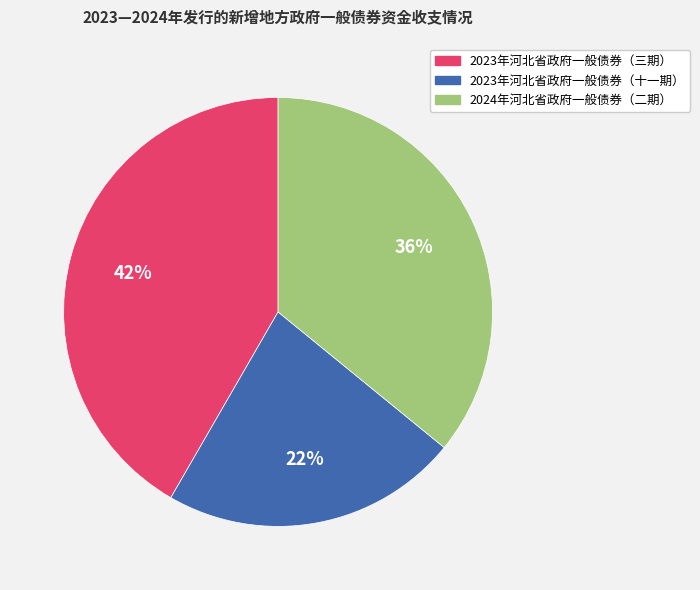

To the nearest percent, what portion does 2023年河北省政府一般债券（三期） represent?

42%